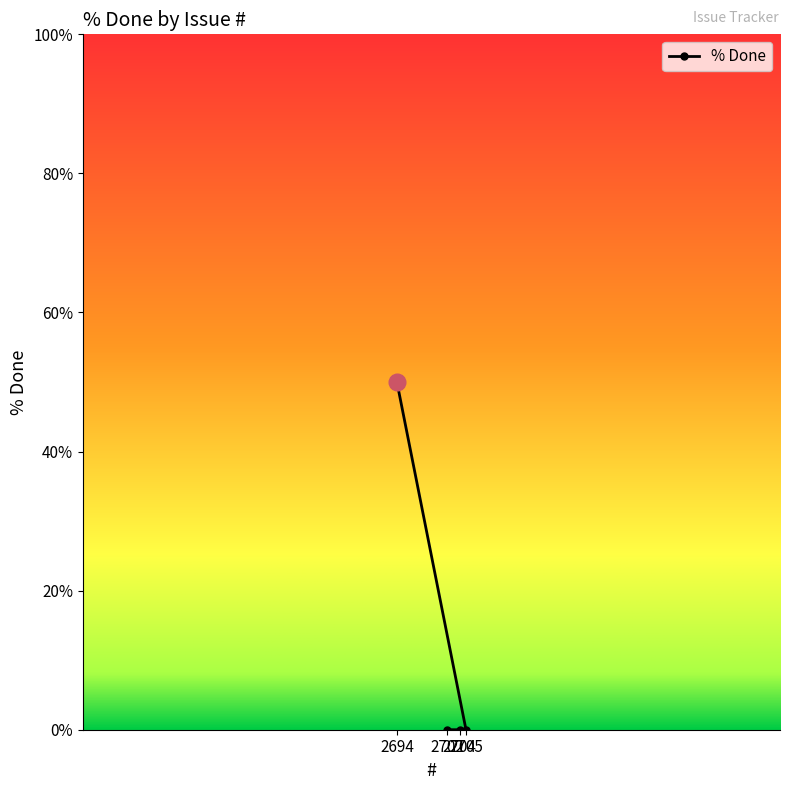

The chart shows a value of 0 at 2702. True or false?

True